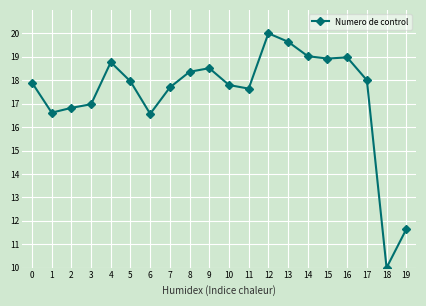

What is the value of the 14th point from the left?

19.6